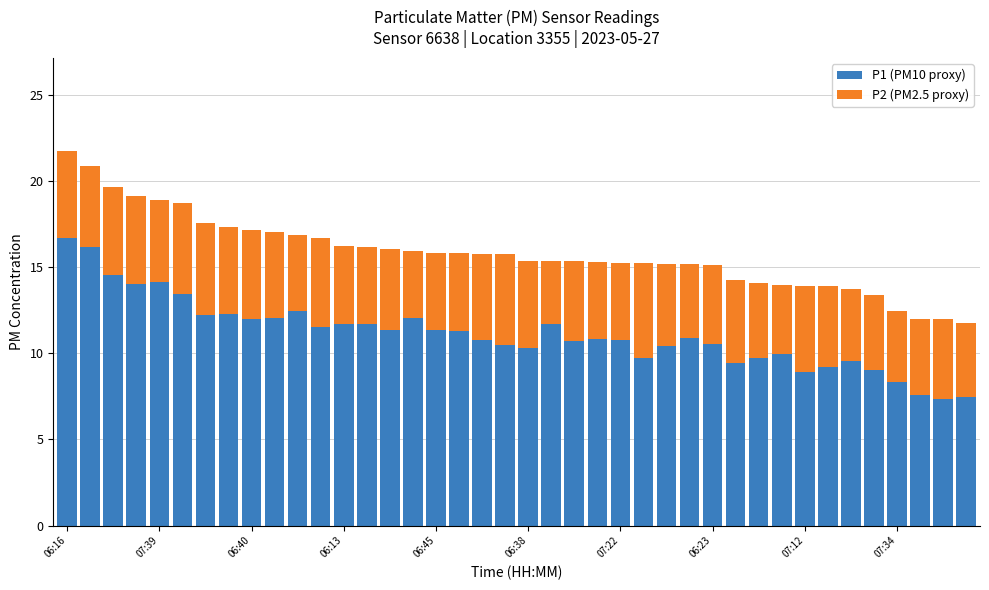

What is the sum of all P1 (PM10 proxy) values?

444.3